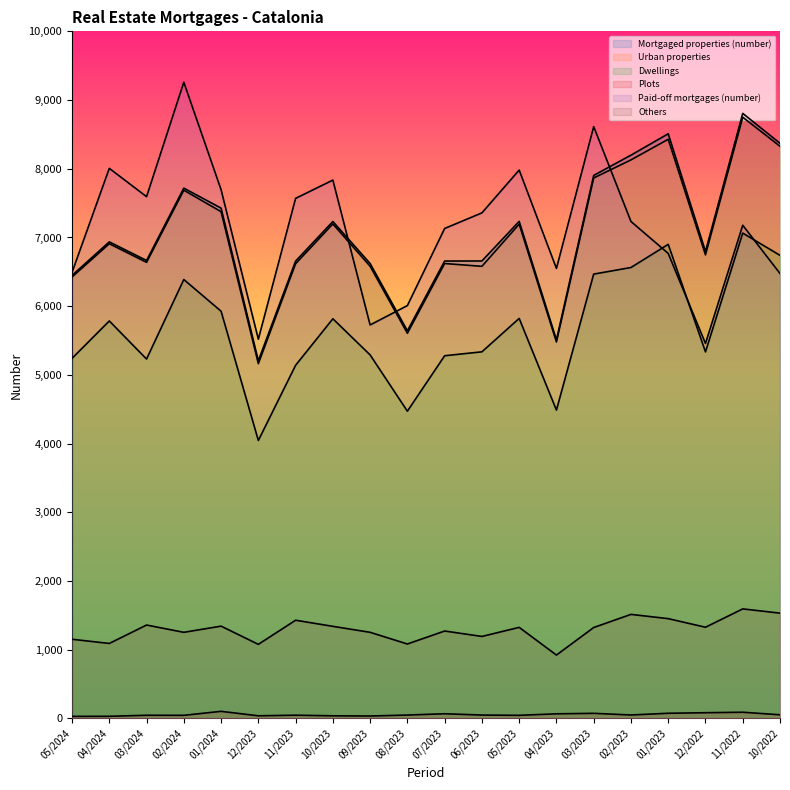

What is the sum of the Mortgaged properties (number) values at 09/2023 and 12/2022?

13418